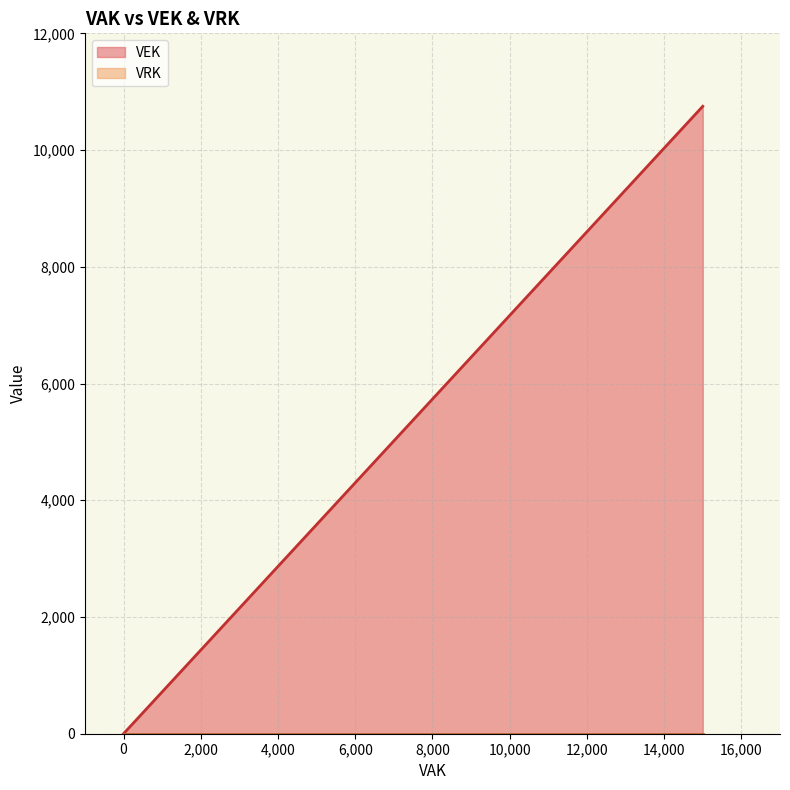

What is the sum of all values?

43000